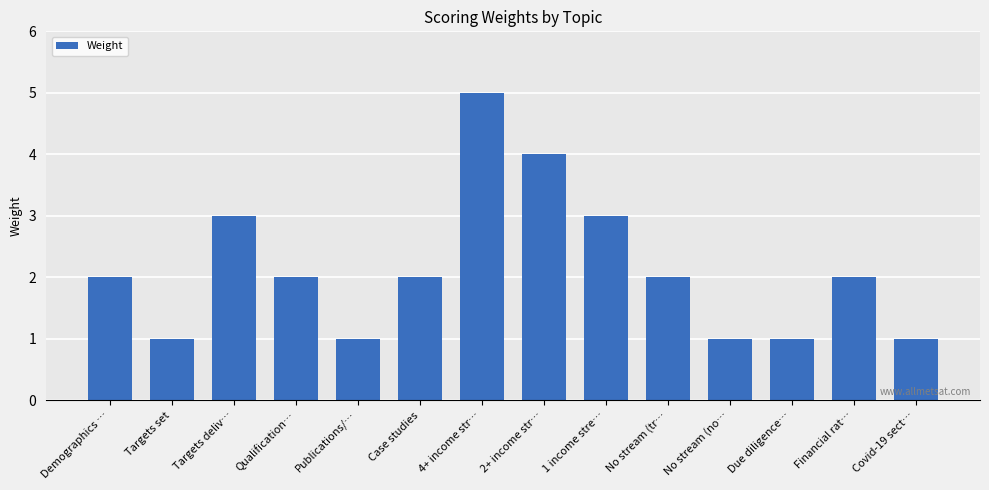

Count the values in the range 1 to 3.

12